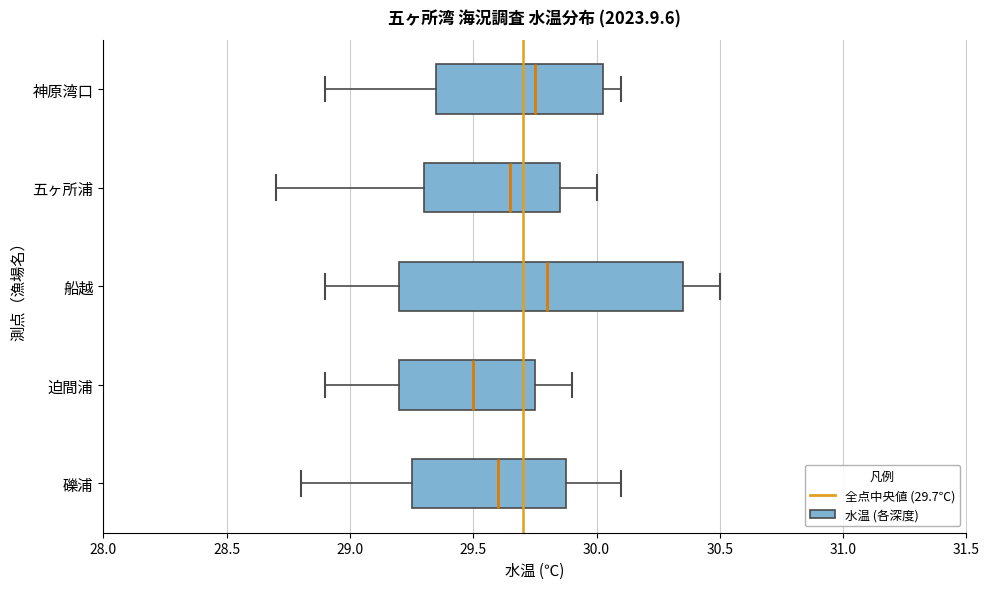

Where does the median line of the box for 船越 sit on the x-axis? The values are not printed on the chart, so give them approximately, as read against the axis.

29.80